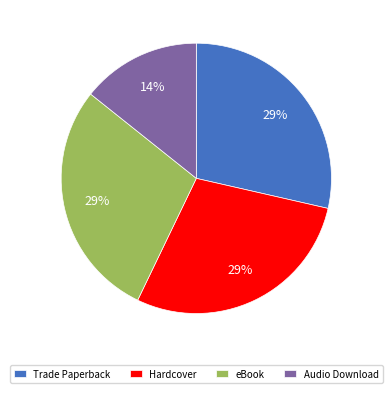

To the nearest percent, what is the combined percentage of Hardcover and Trade Paperback?

57%